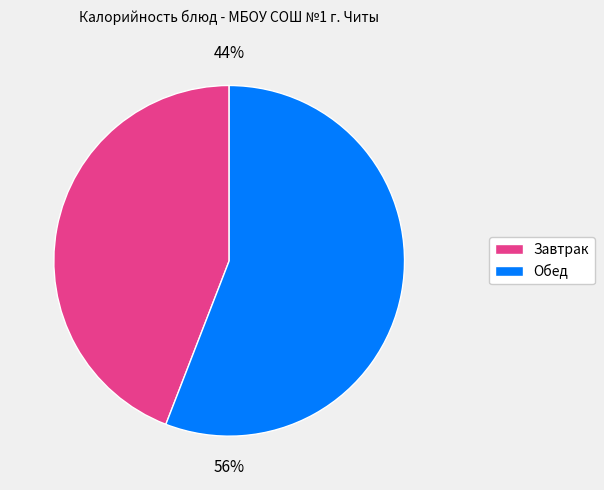

To the nearest percent, what is the average slice percentage?

50%